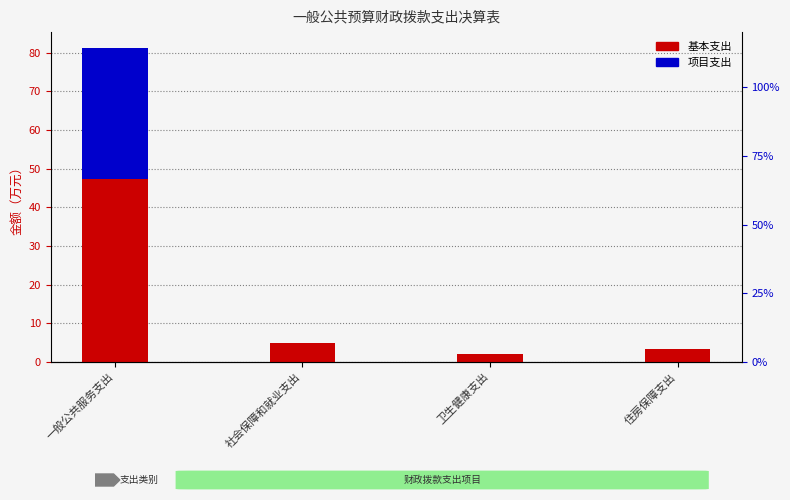

Which series changed the most between 社会保障和就业支出 and 住房保障支出?

基本支出